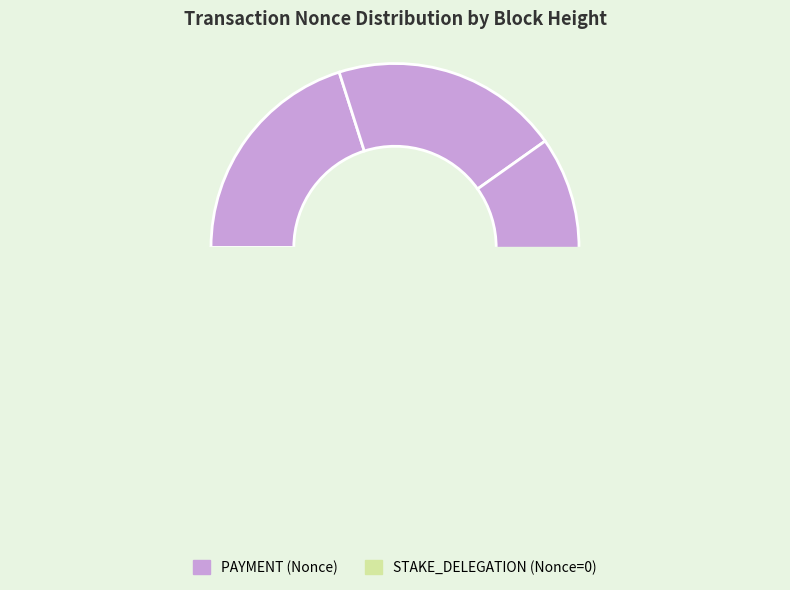

Is there a majority slice in this chart?

No